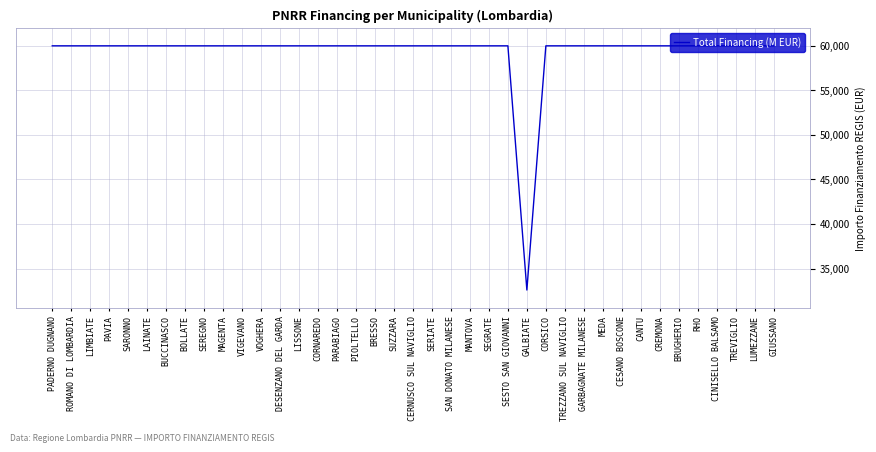

Reading right to left, list all the values displayed in this chart.

59966	59966	59966	59966	59966	59966	59966	59966	59966	59966	59966	59966	59966	32589	59966	59966	59966	59966	59966	59966	59966	59966	59966	59966	59966	59966	59966	59966	59966	59966	59966	59966	59966	59966	59966	59966	59966	59966	59966